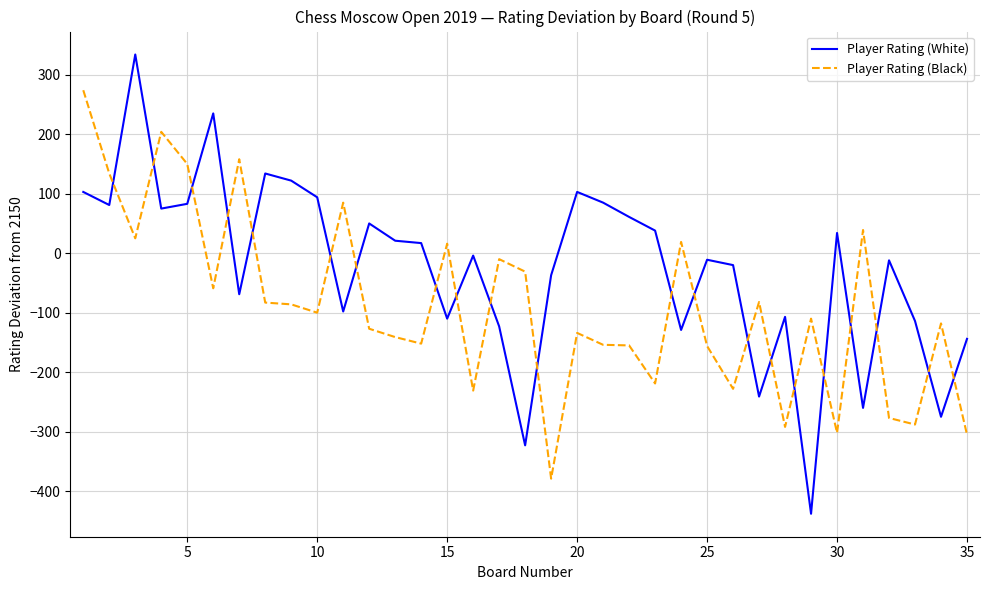

Which series ends up on top after the final intersection of Player Rating (Black) and Player Rating (White)?

Player Rating (White)